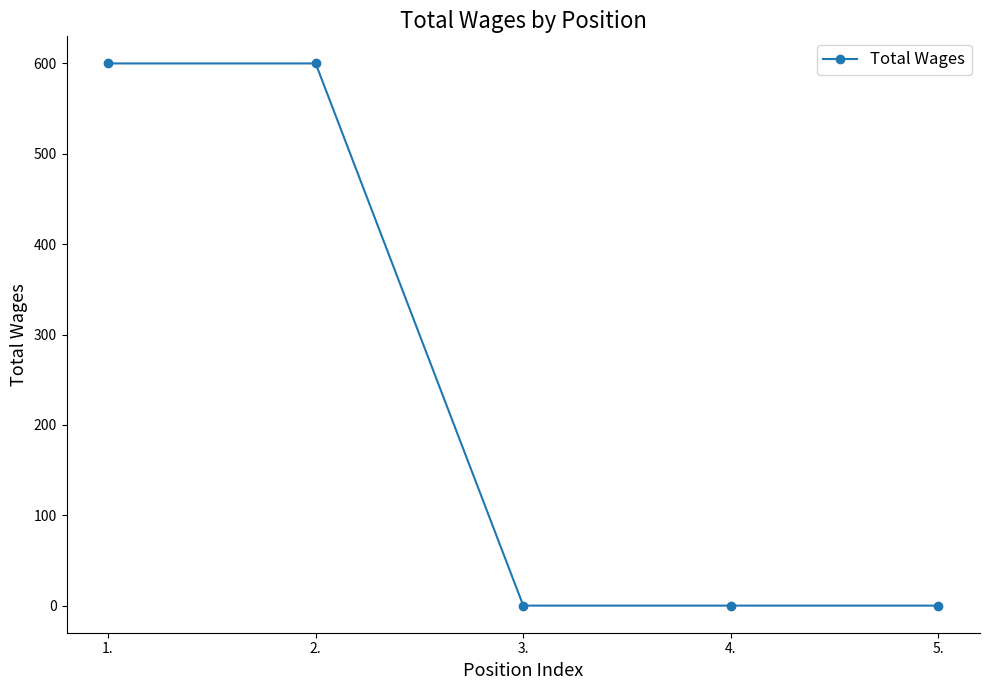

What is the greatest value displayed?

600